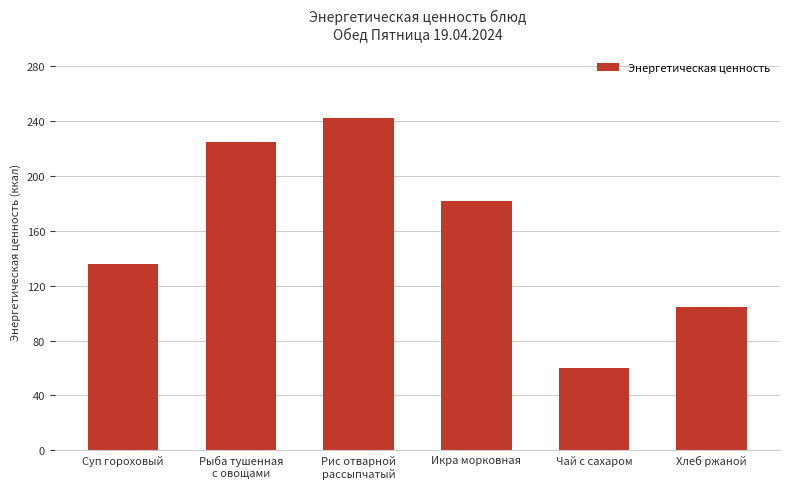

What is the label of the 4th bar from the left?

Икра морковная